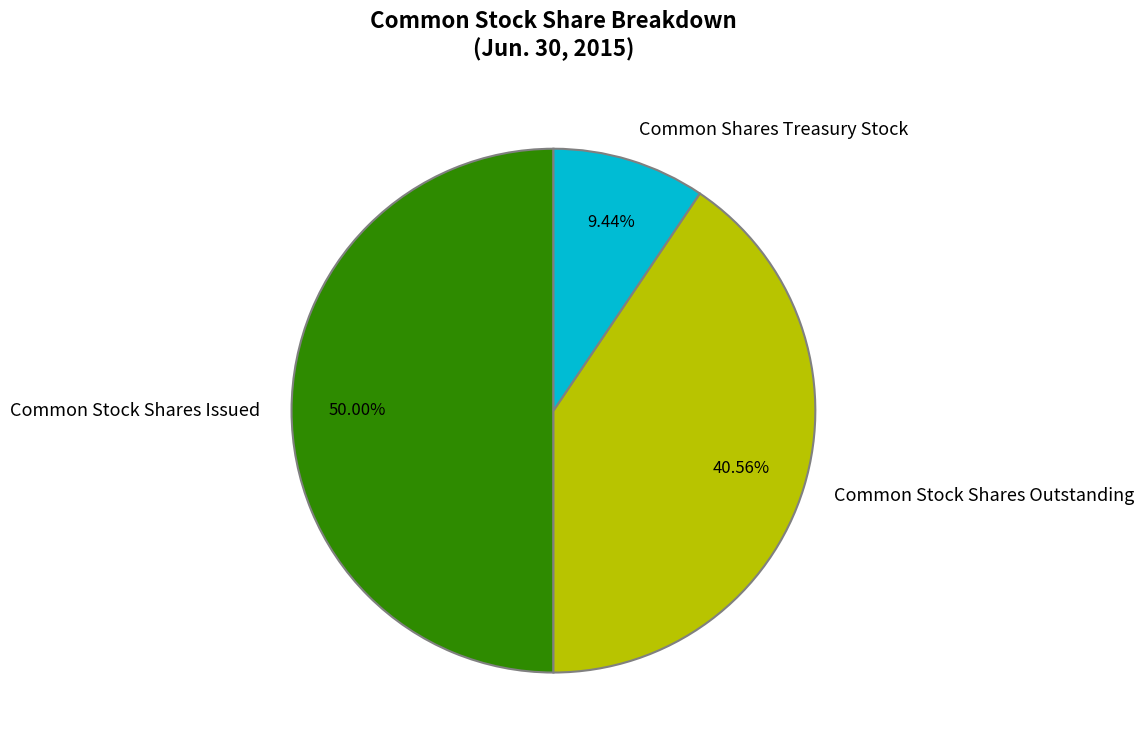

The Common Stock Shares Issued slice represents 50% of the pie. True or false?

True